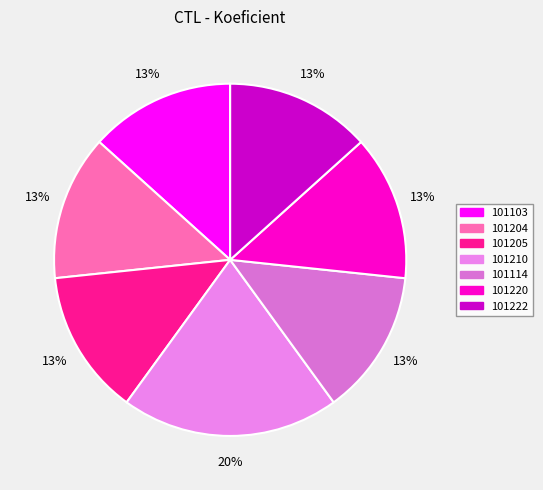

To the nearest percent, what portion does 101222 represent?

13%